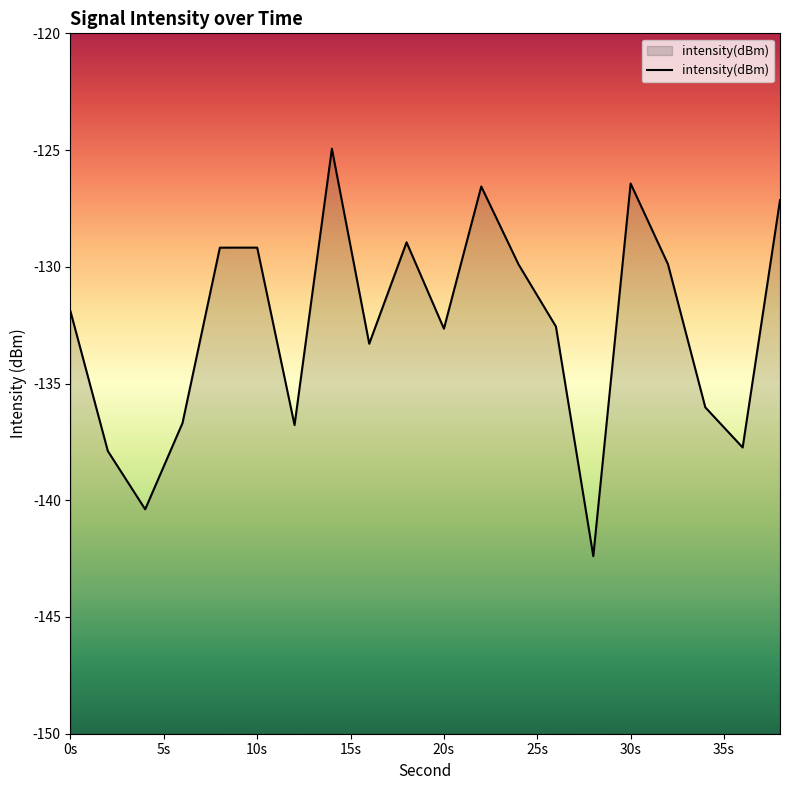

What is the value of the 16th point from the left?

-126.4